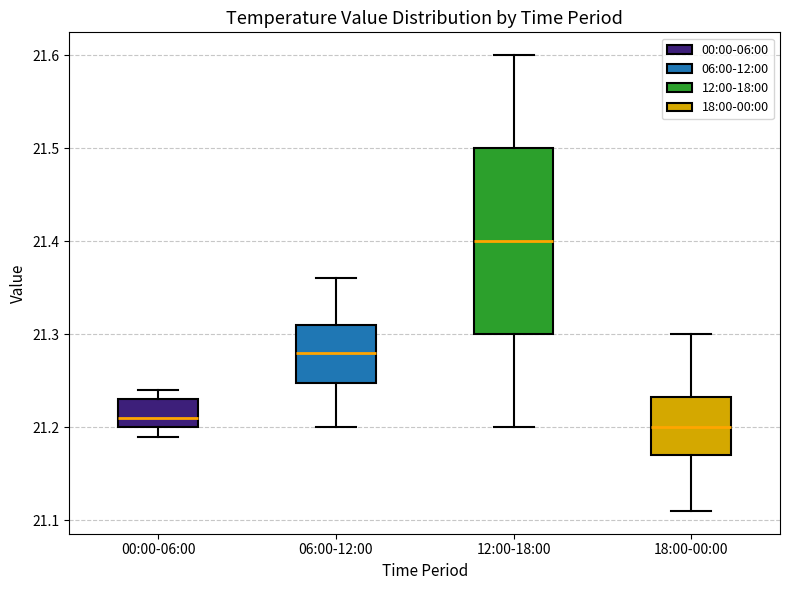

Where is the lower edge of the box for 00:00-06:00 on the y-axis? The values are not printed on the chart, so give them approximately, as read against the axis.

21.20